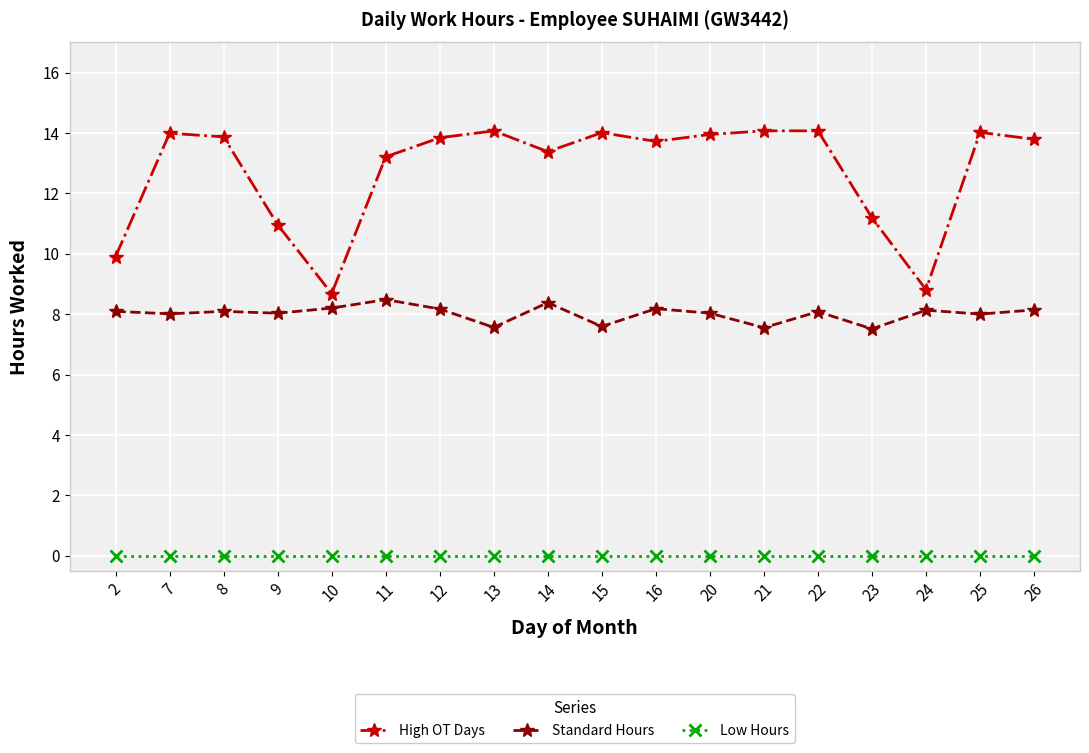

What is the average value of the High OT Days series?

12.8